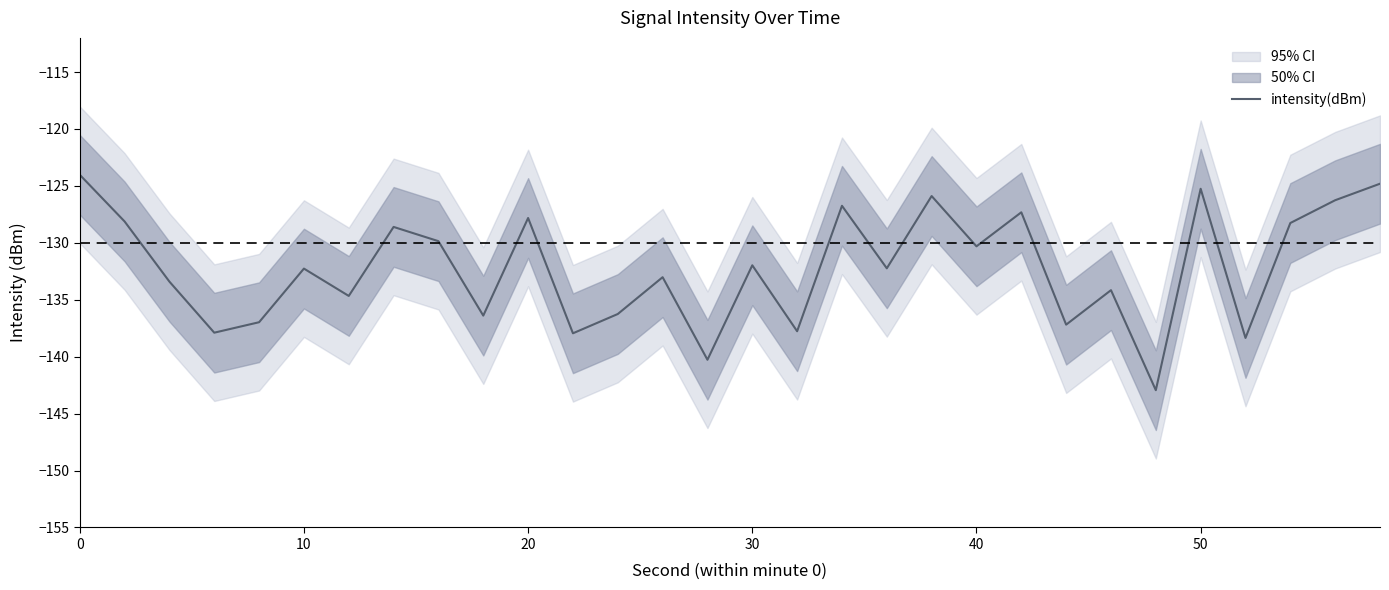

Is this an area chart (filled region under the line)?

No